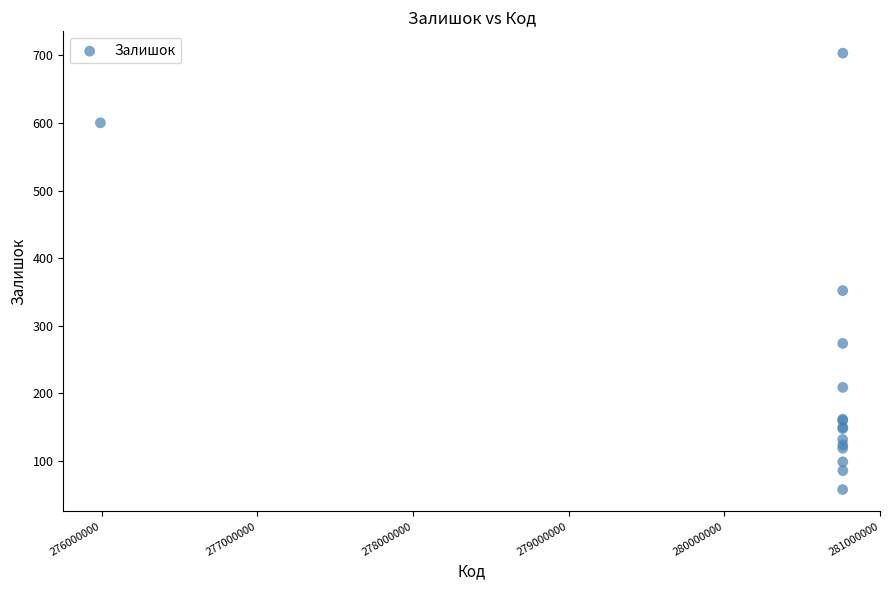

What Y value in the scatter plot is closest to 380?

352